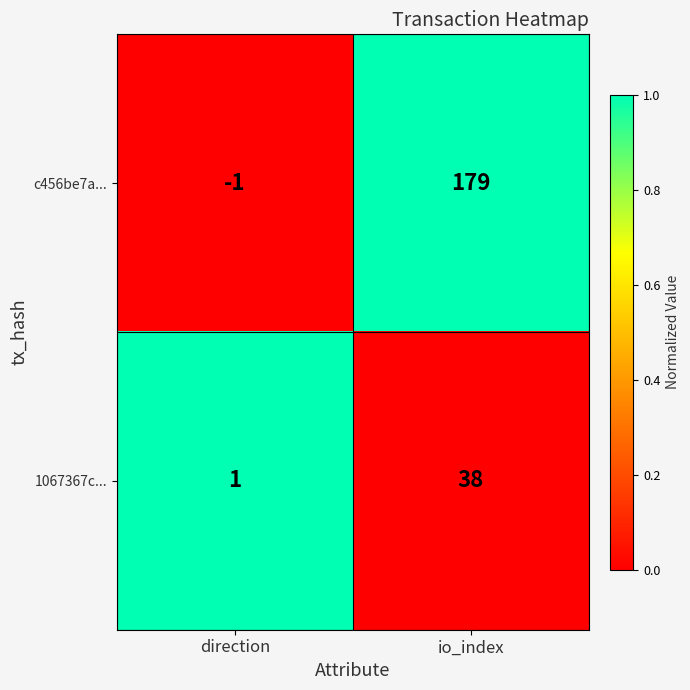

What is the difference between the maximum and minimum values in the 1067367c... series?

37